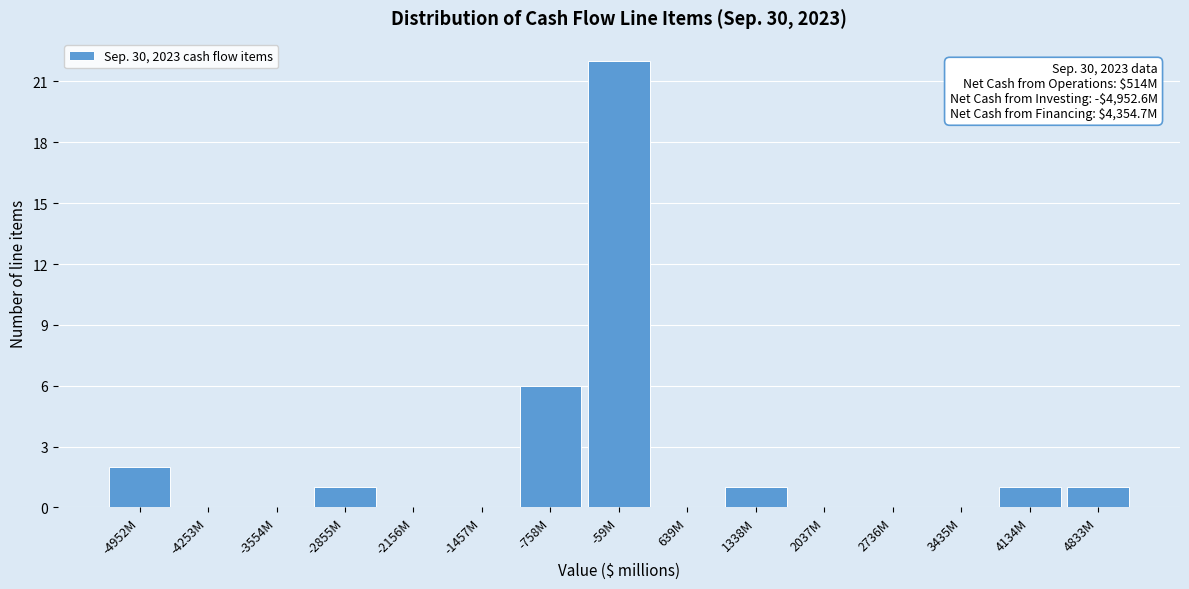

Reading left to right, list all the values displayed in this chart.

-4952M=2	-4253M=0	-3554M=0	-2855M=1	-2156M=0	-1457M=0	-758M=6	-59M=22	639M=0	1338M=1	2037M=0	2736M=0	3435M=0	4134M=1	4833M=1